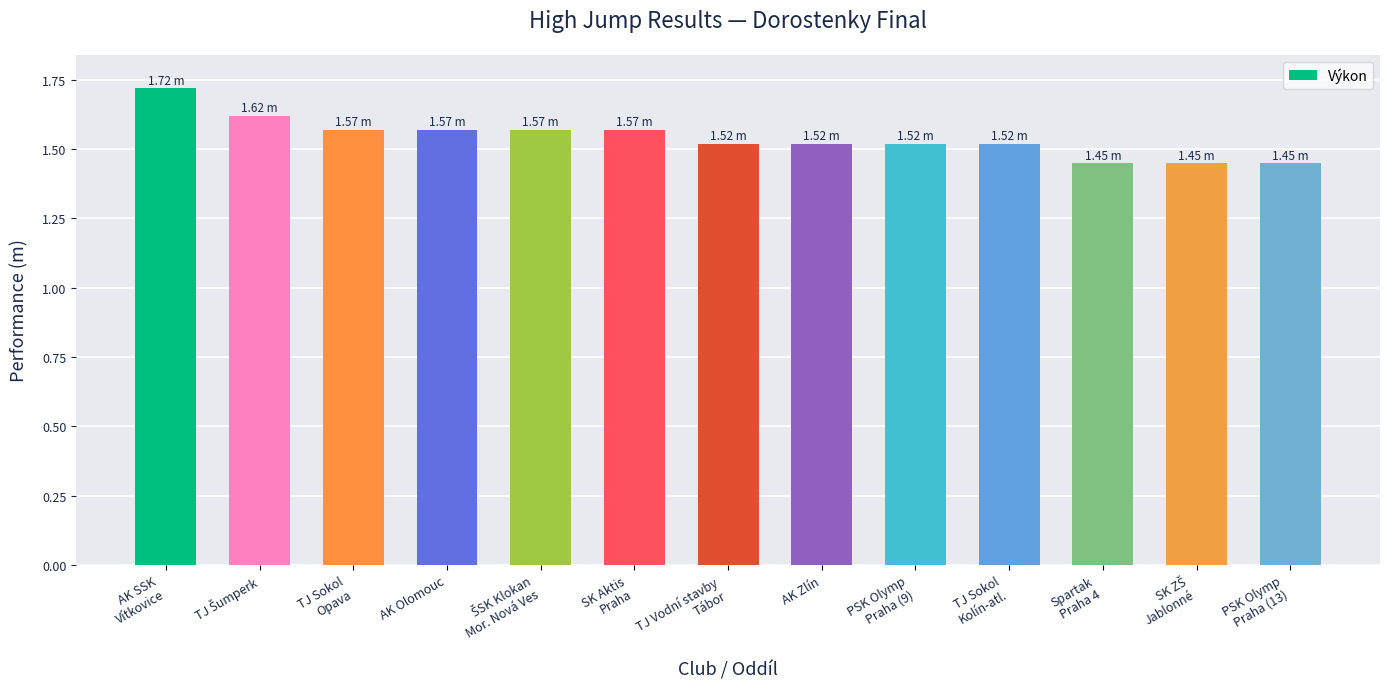

Which category has the highest value across all series?

AK SSK
Vítkovice